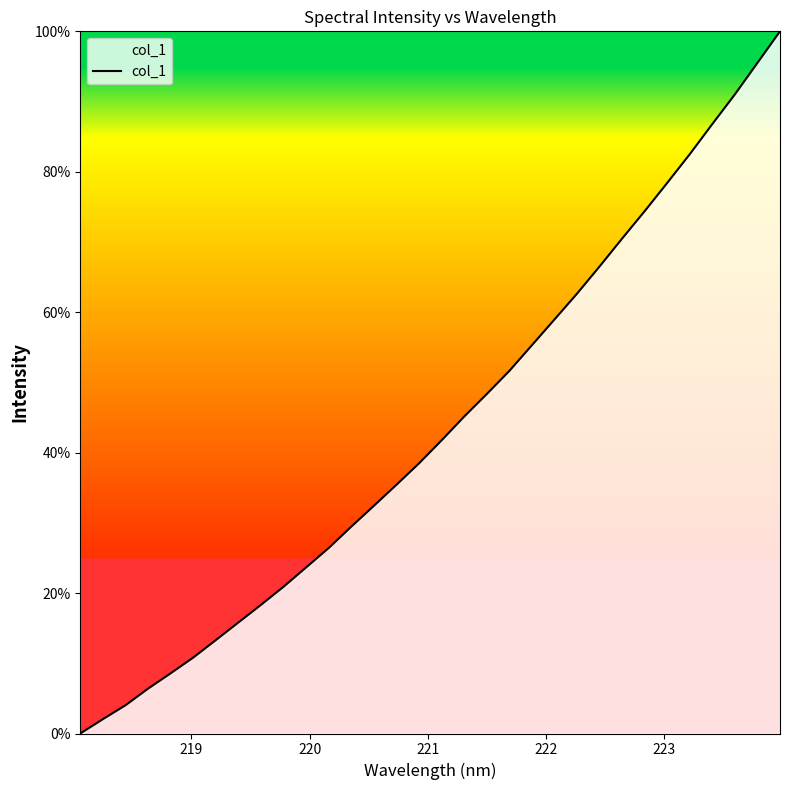

What is the maximum value shown in the chart?

100.0